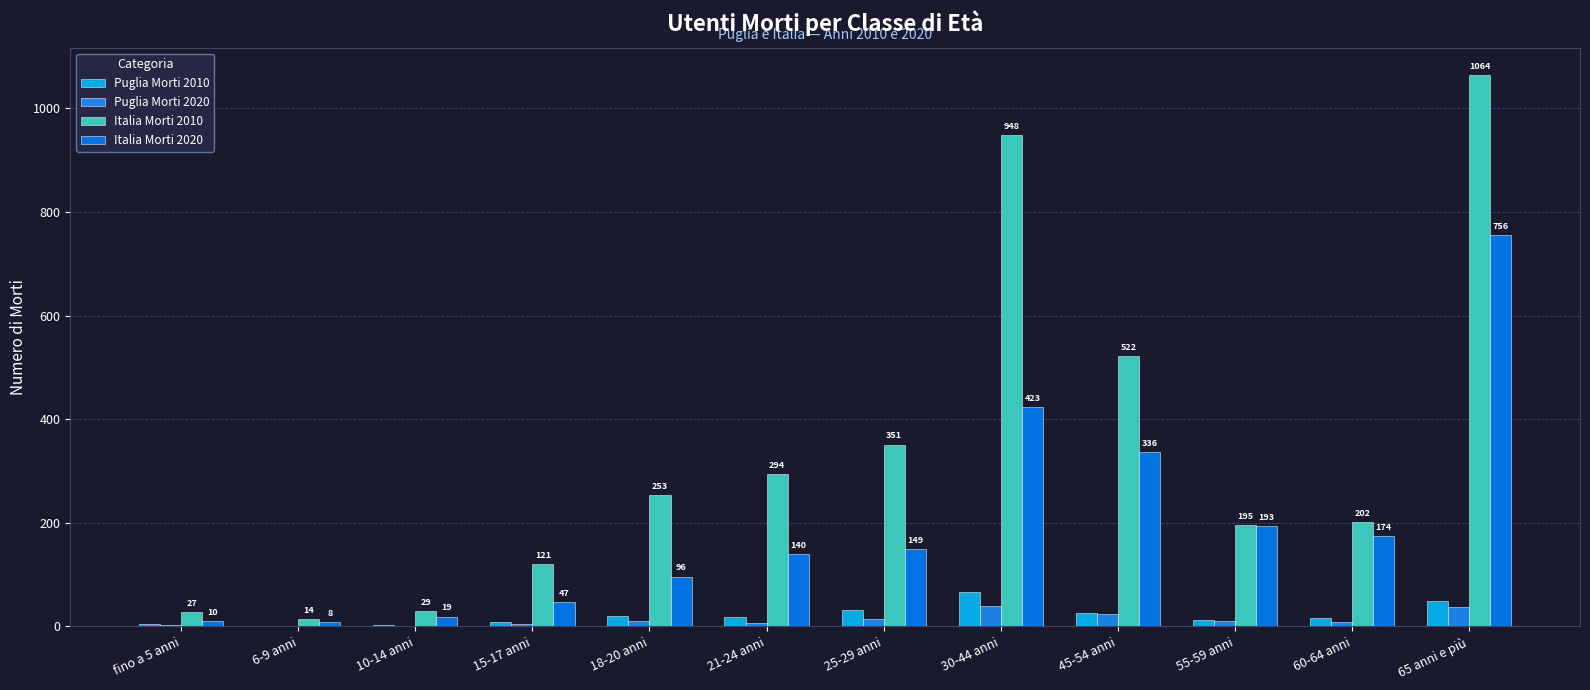

Reading left to right, transcribe all the data shown in this chart.

Puglia Morti 2010: 5	0	2	8	20	19	32	67	26	13	17	48
Puglia Morti 2020: 2	1	0	5	10	6	14	39	24	11	9	38
Italia Morti 2010: 27	14	29	121	253	294	351	948	522	195	202	1064
Italia Morti 2020: 10	8	19	47	96	140	149	423	336	193	174	756